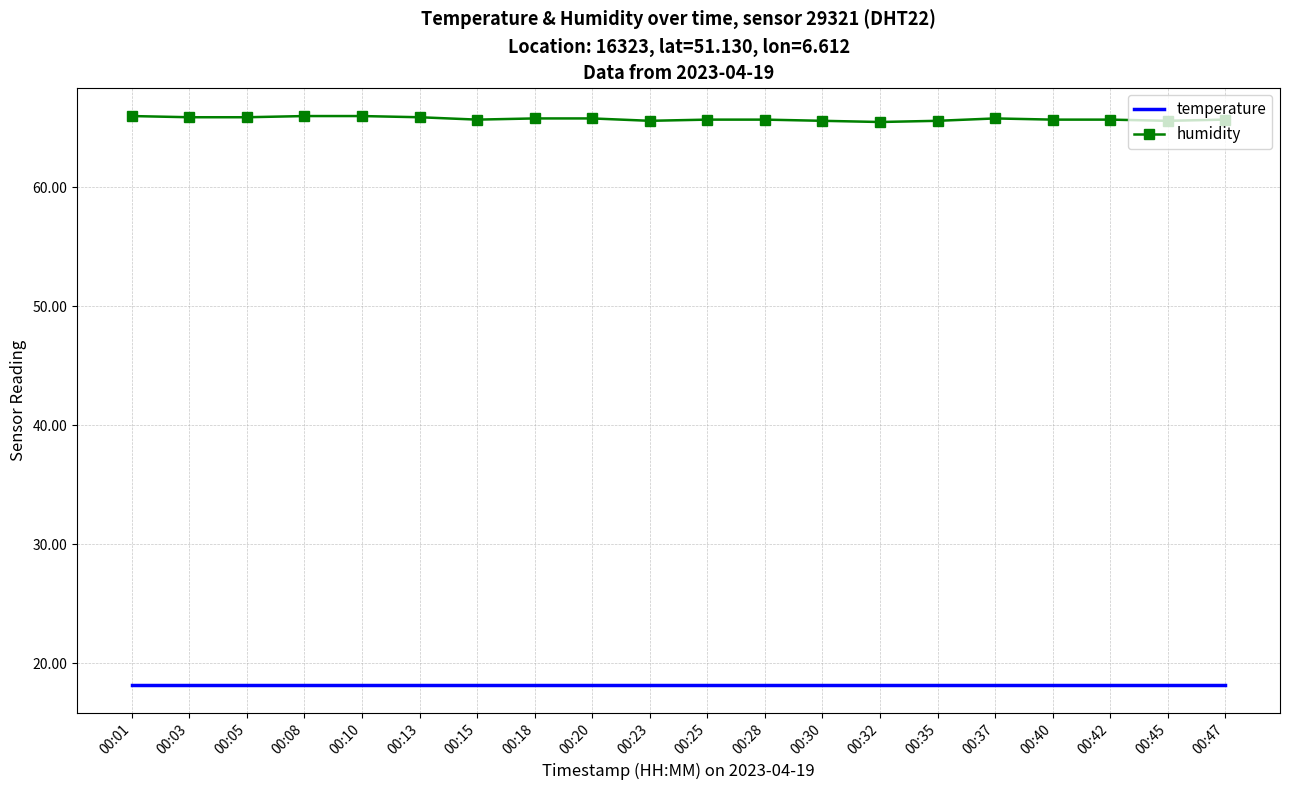

At how many categories does at least one series exceed 19?

20